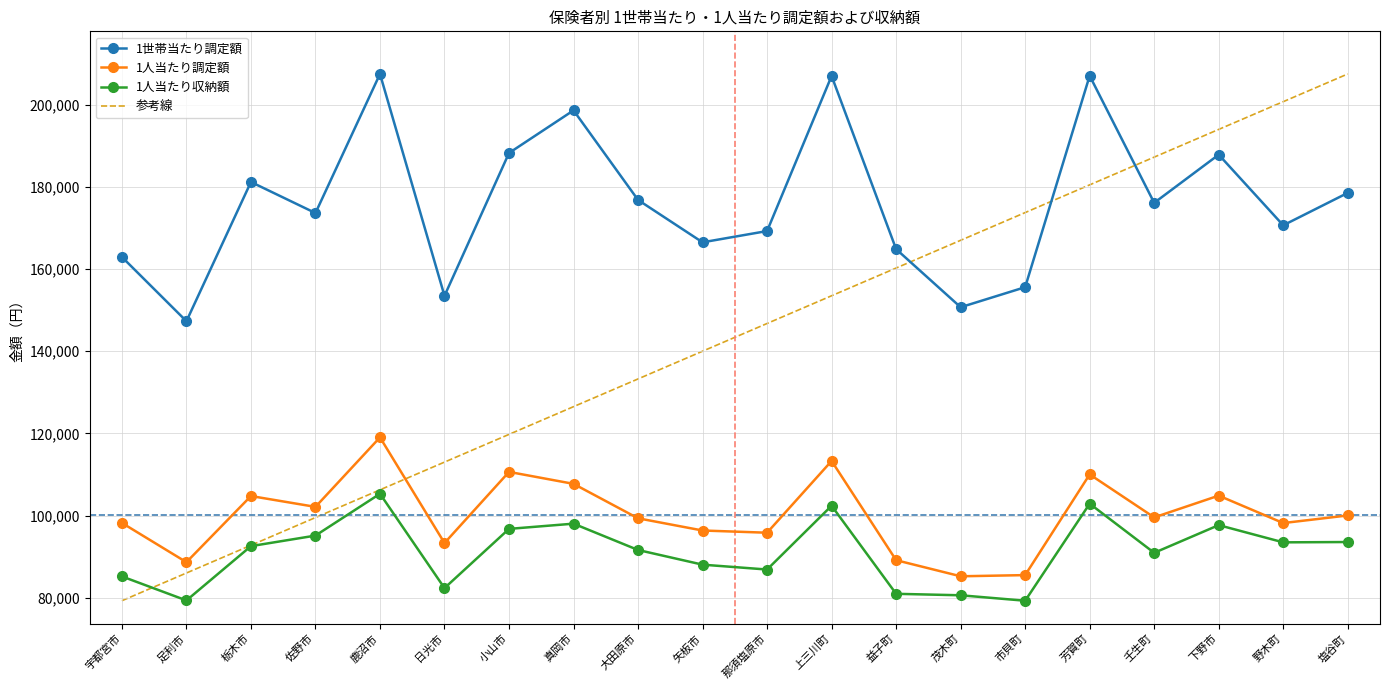

Is it true that 1人当たり調定額 equals 99557 at 壬生町?

True